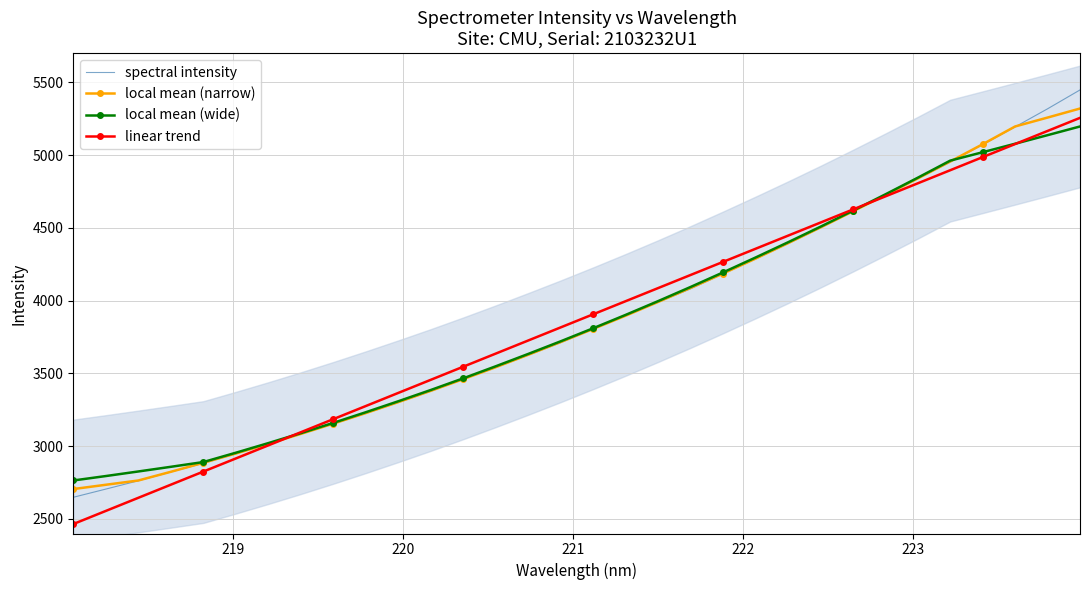

How many values in the local mean (wide) series are below 3810?

16